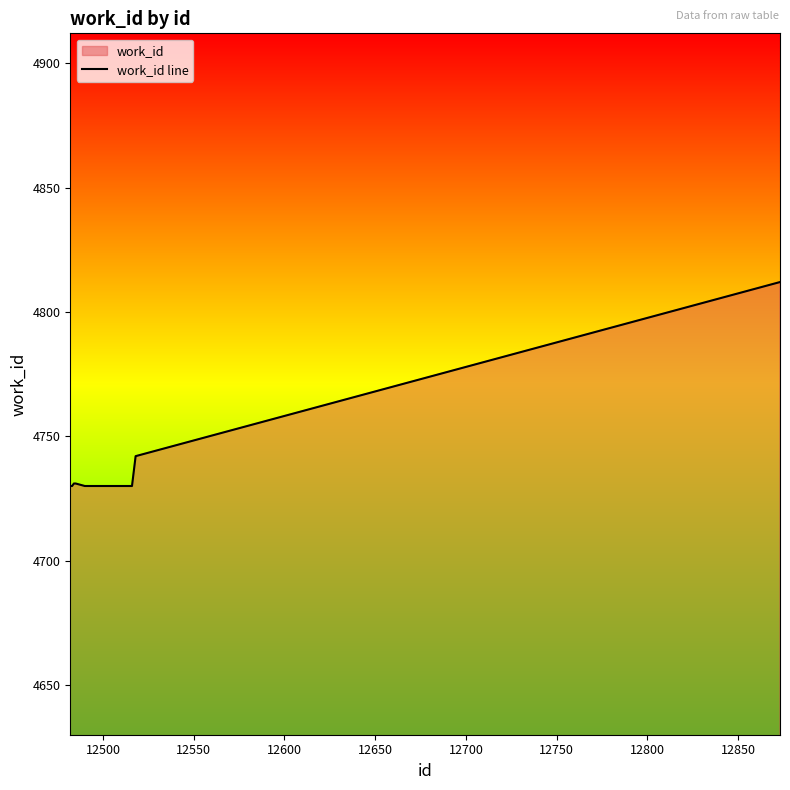

How many lines are shown in the chart?

1